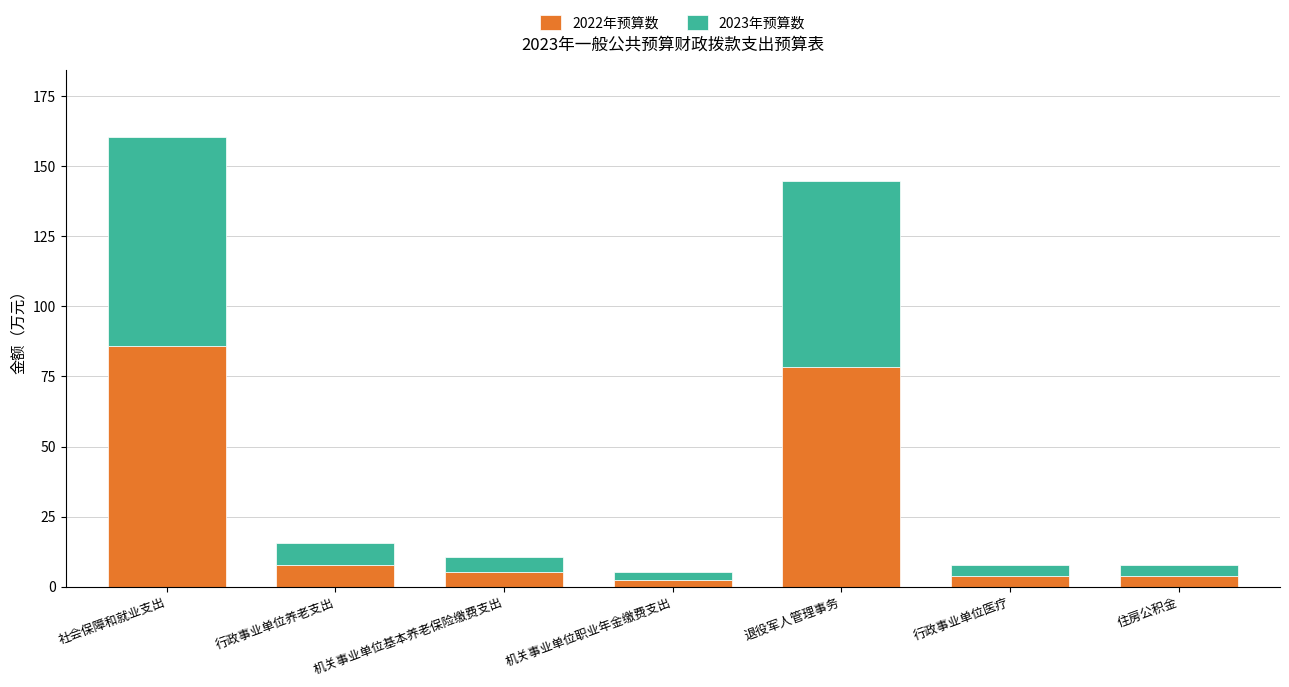

At which category is the sum across all series the highest?

社会保障和就业支出